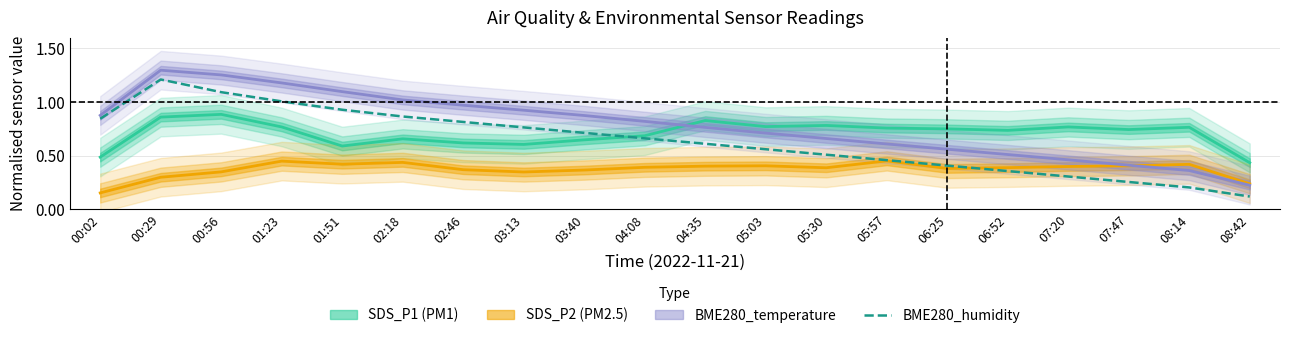

Which series has the largest total across all categories?

BME280_temperature